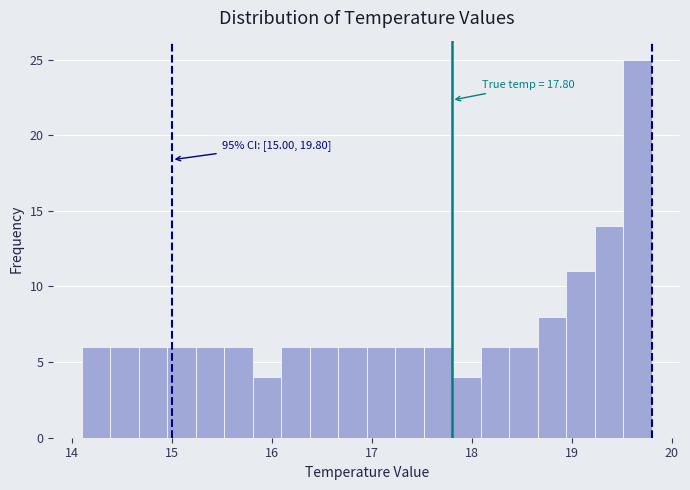

Around what value on the x-axis is the tallest bar? Give the approximate position of its centre, as read against the axis.

19.7